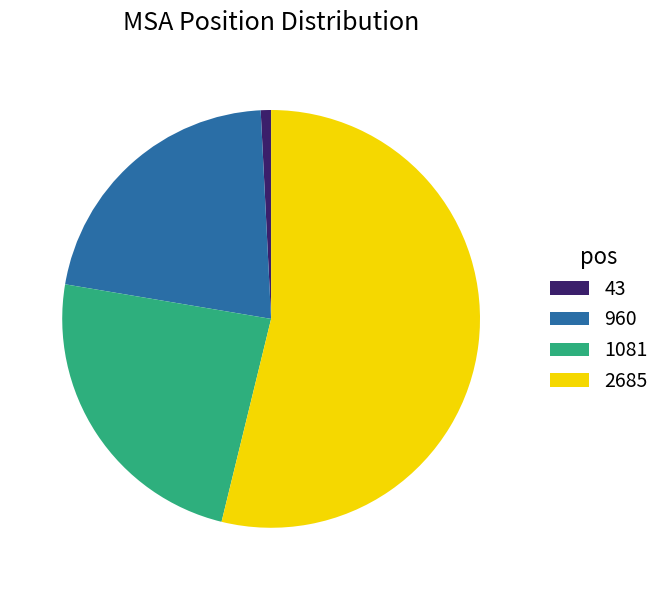

Does 2685 represent more than half of the total?

Yes